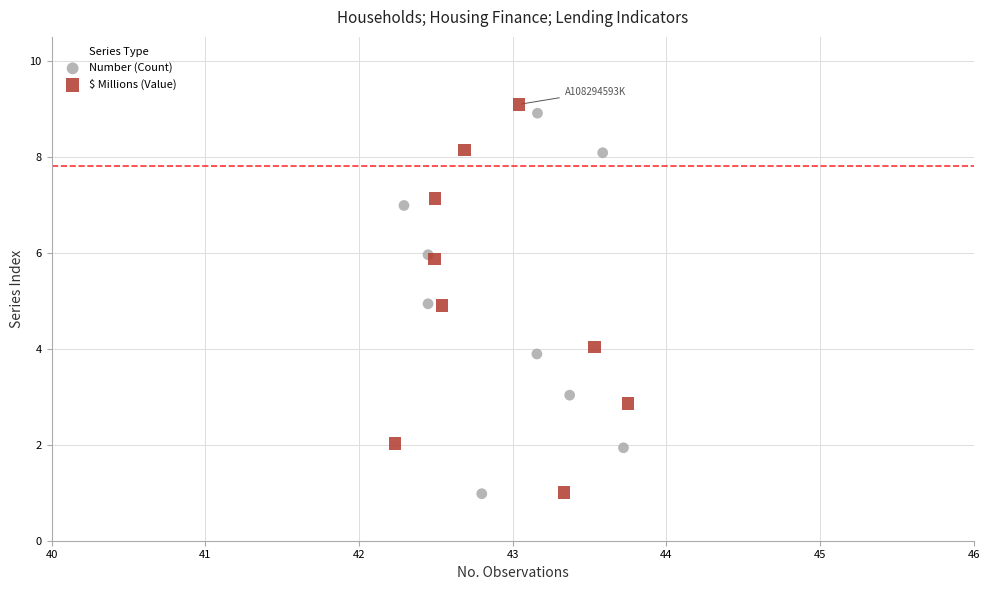

Which series has the widest spread of Y values?

$ Millions (Value)